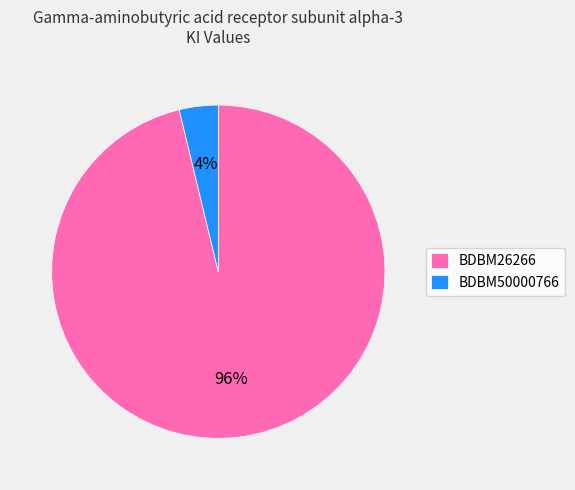

Rank the categories by value from highest to lowest.

BDBM26266, BDBM50000766